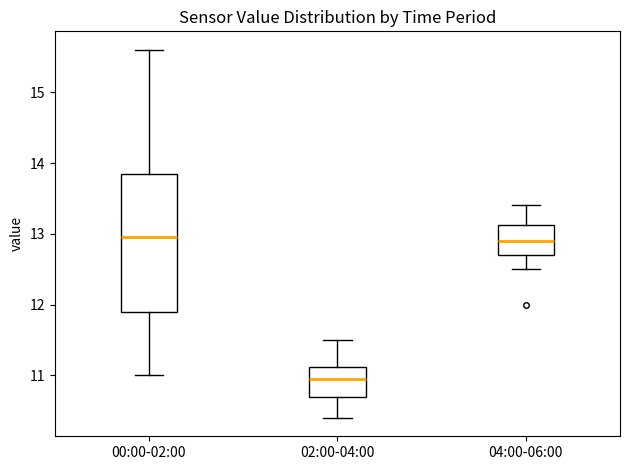

Reading left to right, transcribe this box plot: for each box, give where its median line is, the range the box spans, and where its two whiskers end, as read against the y-axis. The values are not printed on the chart, so give them approximately, as read against the axis.

00:00-02:00: median 13.0, box 11.9 to 13.9, whiskers 11.0 to 15.6
02:00-04:00: median 11.0, box 10.7 to 11.1, whiskers 10.4 to 11.5
04:00-06:00: median 12.9, box 12.7 to 13.1, whiskers 12.5 to 13.4